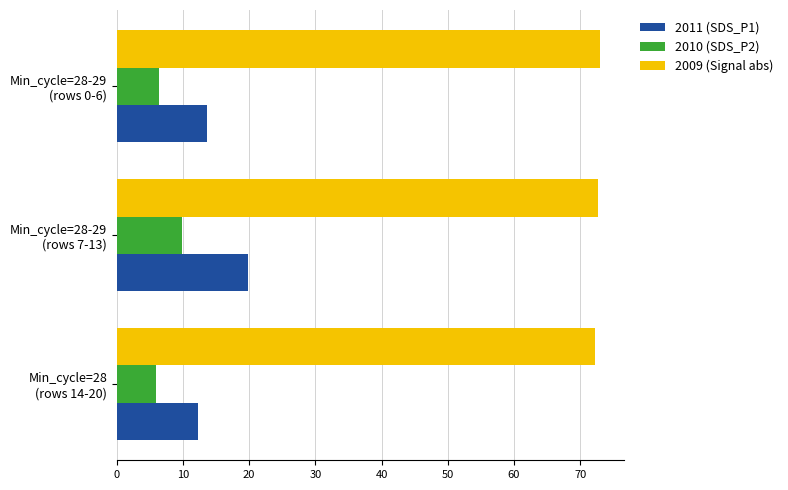

Rank the series by their maximum value, from lowest to highest.

2010 (SDS_P2), 2011 (SDS_P1), 2009 (Signal abs)